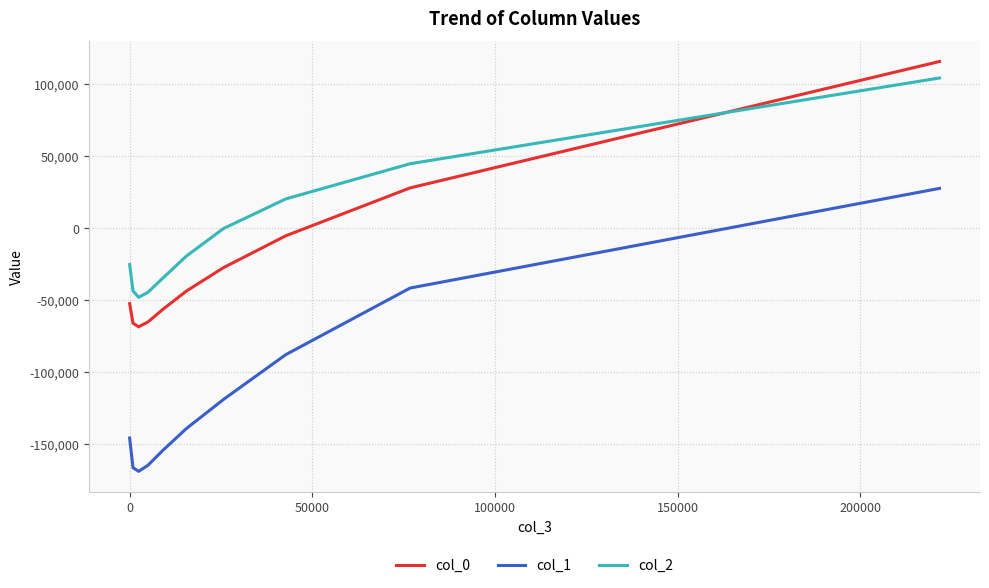

What is the average value of the col_2 series?

-4691.7